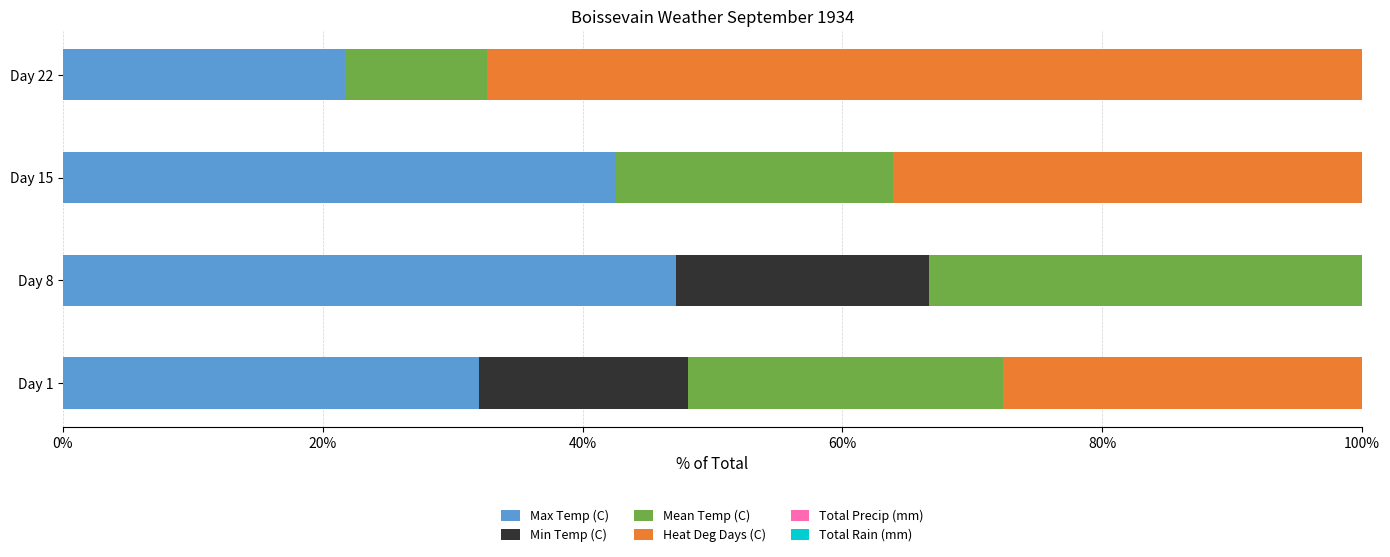

The value of Max Temp (C) at Day 1 is 47.5. True or false?

False